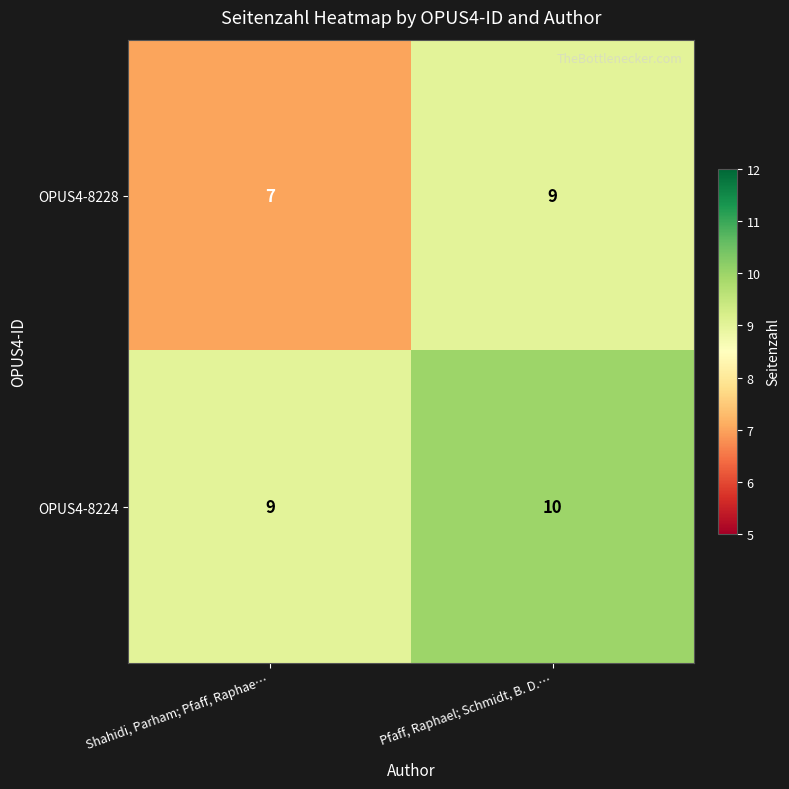

Reading left to right, extract all data points from this chart.

OPUS4-8228: Shahidi, Parham; Pfaff, Raphae…=7	Pfaff, Raphael; Schmidt, B. D.…=9
OPUS4-8224: Shahidi, Parham; Pfaff, Raphae…=9	Pfaff, Raphael; Schmidt, B. D.…=10